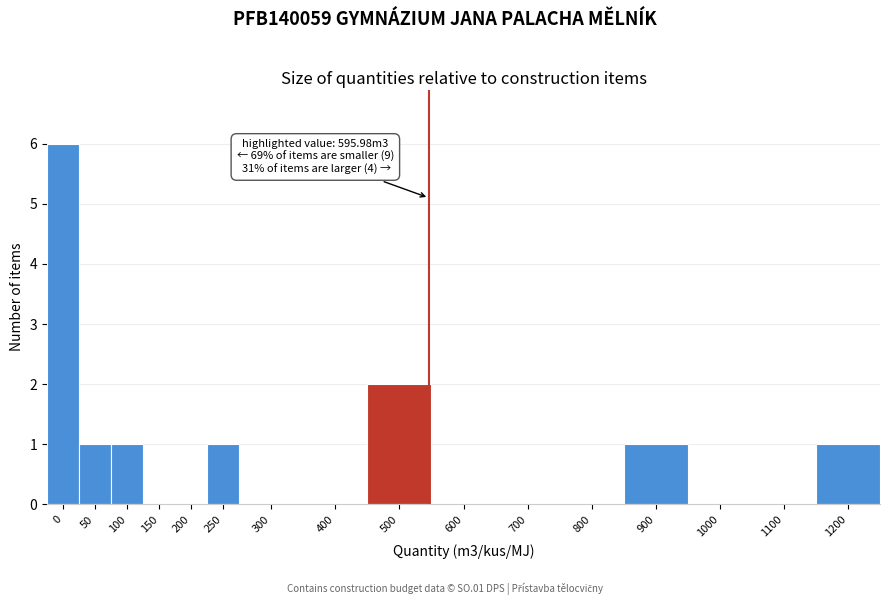

Reading right to left, what are all the values shown in this chart?

1200=1	1100=0	1000=0	900=1	800=0	700=0	600=0	500=2	400=0	300=0	250=1	200=0	150=0	100=1	50=1	0=6